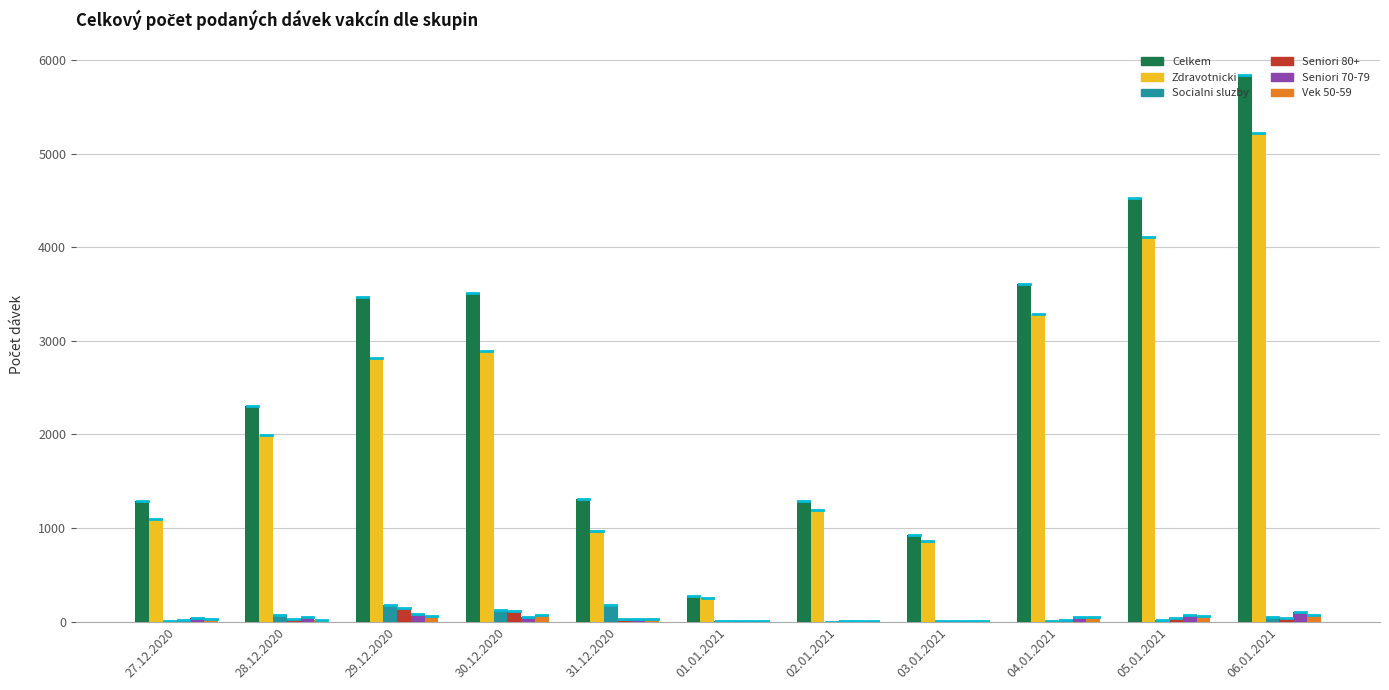

How many series are shown in this chart?

6